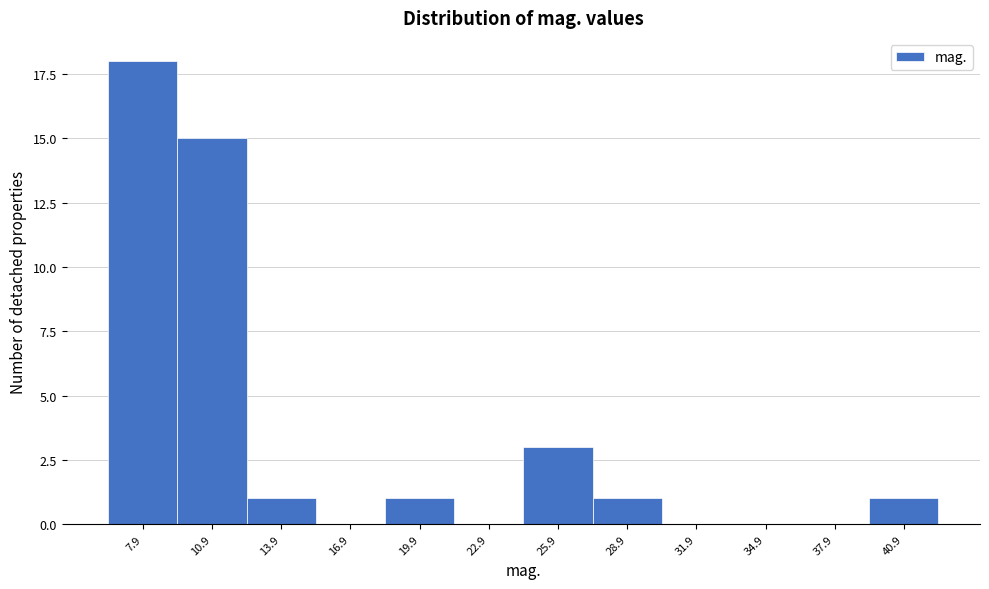

Reading left to right, extract all data points from this chart.

7.9=18	10.9=15	13.9=1	16.9=0	19.9=1	22.9=0	25.9=3	28.9=1	31.9=0	34.9=0	37.9=0	40.9=1